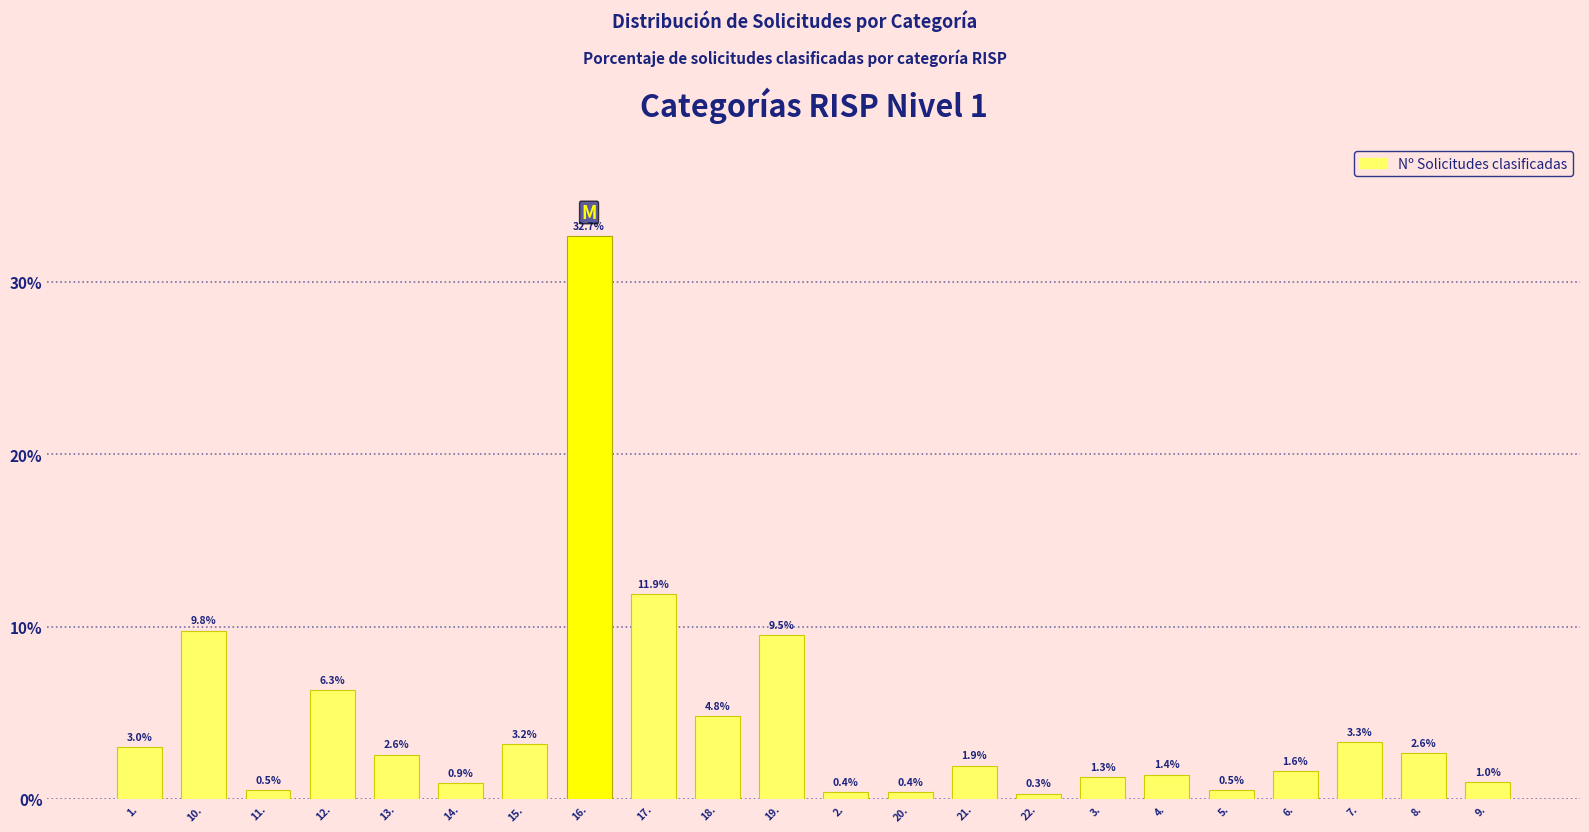

Reading left to right, what are all the values shown in this chart?

1.=3.0	10.=9.8	11.=0.5	12.=6.3	13.=2.6	14.=0.9	15.=3.2	16.=32.7	17.=11.9	18.=4.8	19.=9.5	2.=0.4	20.=0.4	21.=1.9	22.=0.3	3.=1.3	4.=1.4	5.=0.5	6.=1.6	7.=3.3	8.=2.6	9.=1.0